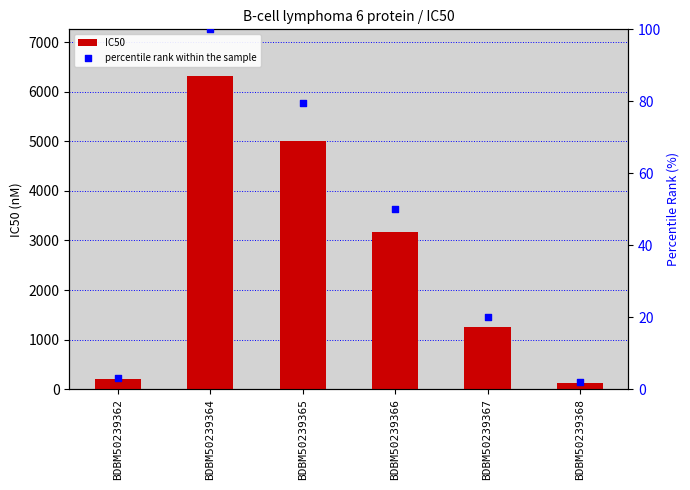

At which category is the sum across all series the highest?

BDBM50239364